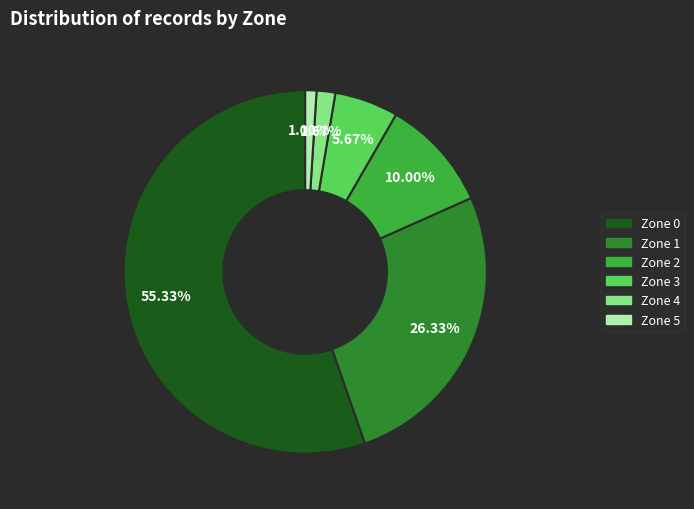

How many segments does this pie chart have?

6